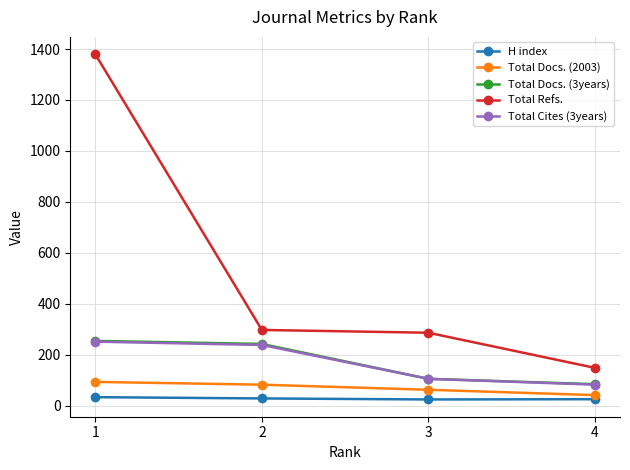

Is the value of Total Refs. at 2 greater than the value of Total Docs. (2003) at 3?

Yes